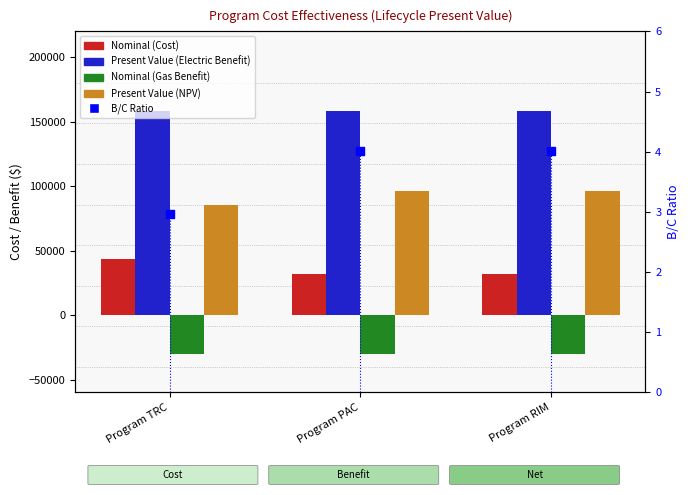

Which series contains the lowest Y value?

Nominal (Gas Benefit)